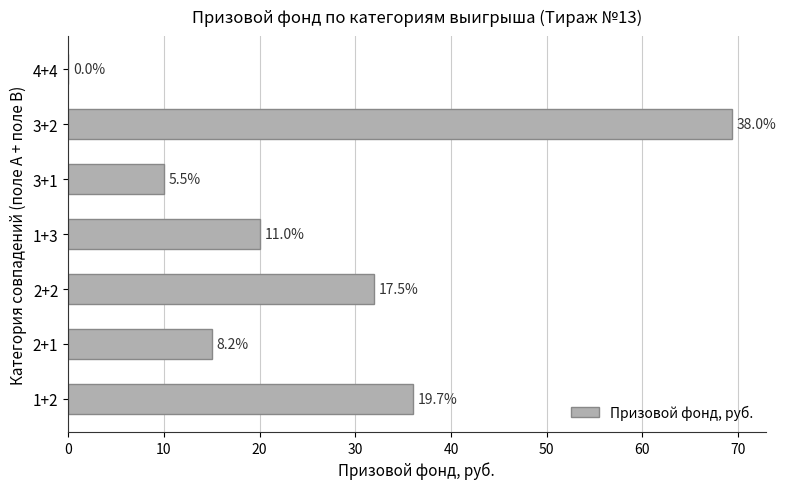

What is the sum of all values?

182.4